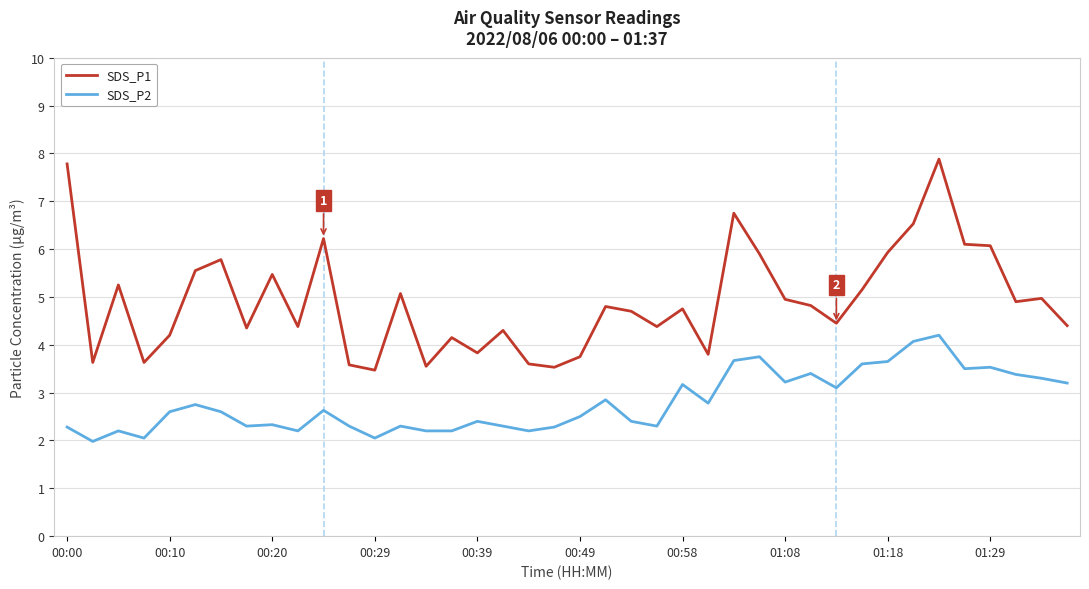

List the series in order of their peak value, lowest first.

SDS_P2, SDS_P1